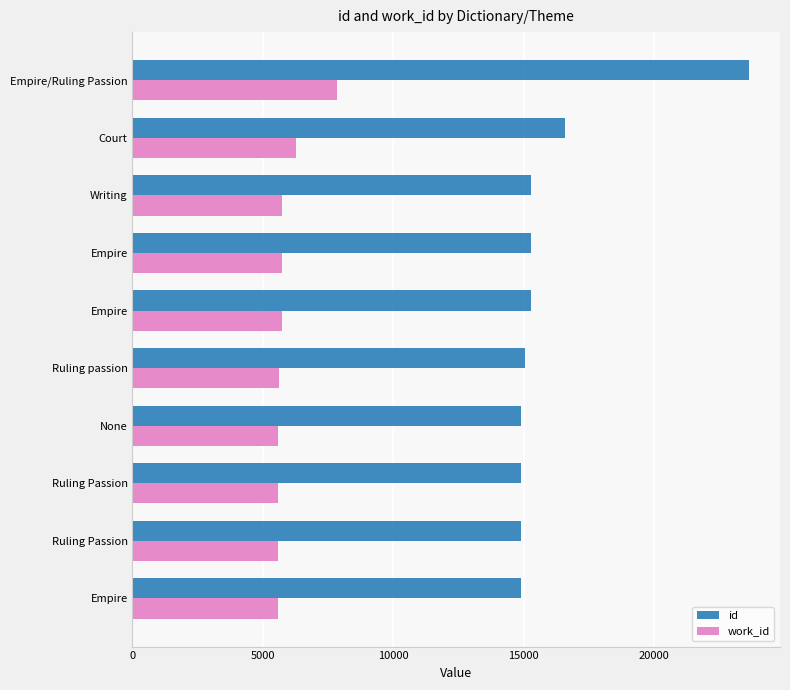

How many distinct data groups are displayed?

2